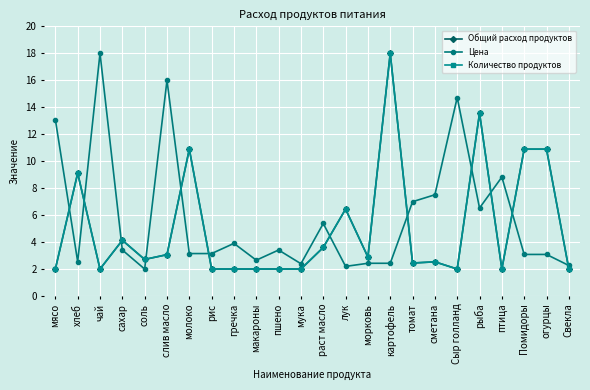

At which category does Количество продуктов reach its first local valley?

чай